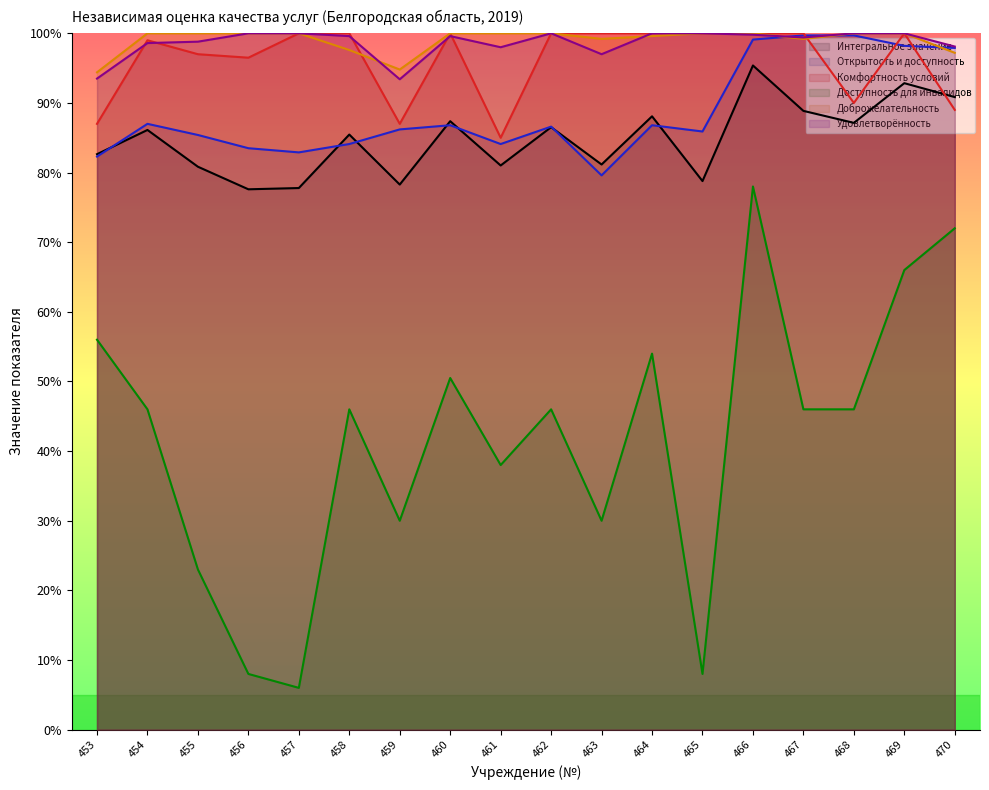

Which series changed the most between 462 and 467?

Открытость и доступность